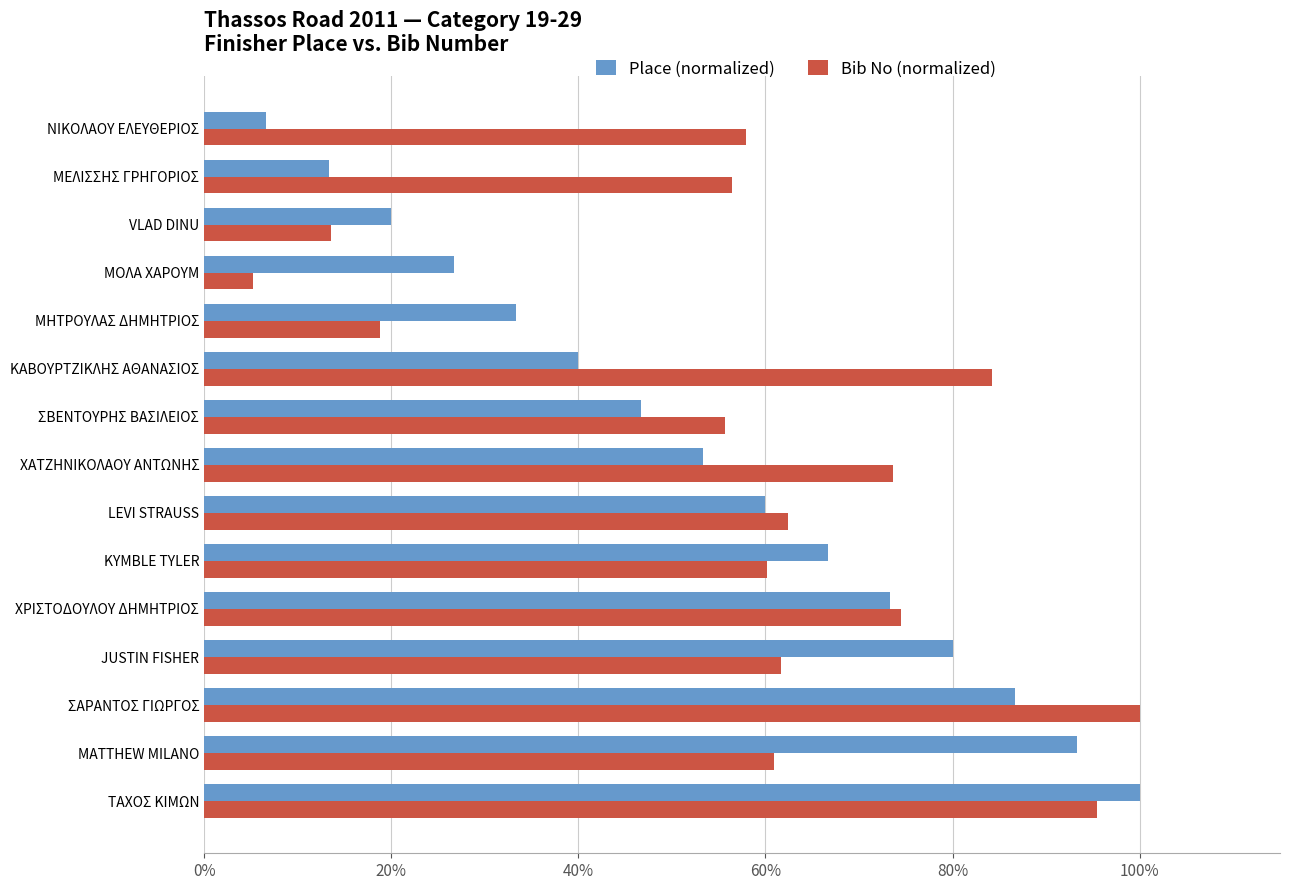

What is the value of the Bib No (normalized) bar at the 4th from the left?

0.1